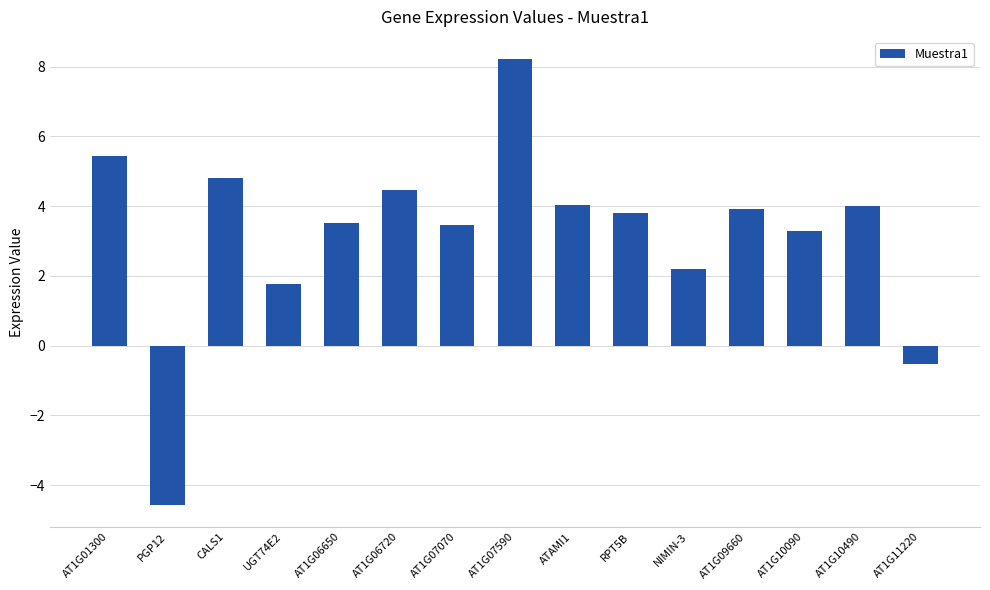

Reading right to left, transcribe all the data shown in this chart.

AT1G11220=-0.5	AT1G10490=4.0	AT1G10090=3.3	AT1G09660=3.9	NIMIN-3=2.2	RPT5B=3.8	ATAMI1=4.0	AT1G07590=8.2	AT1G07070=3.5	AT1G06720=4.5	AT1G06650=3.5	UGT74E2=1.8	CALS1=4.8	PGP12=-4.6	AT1G01300=5.4